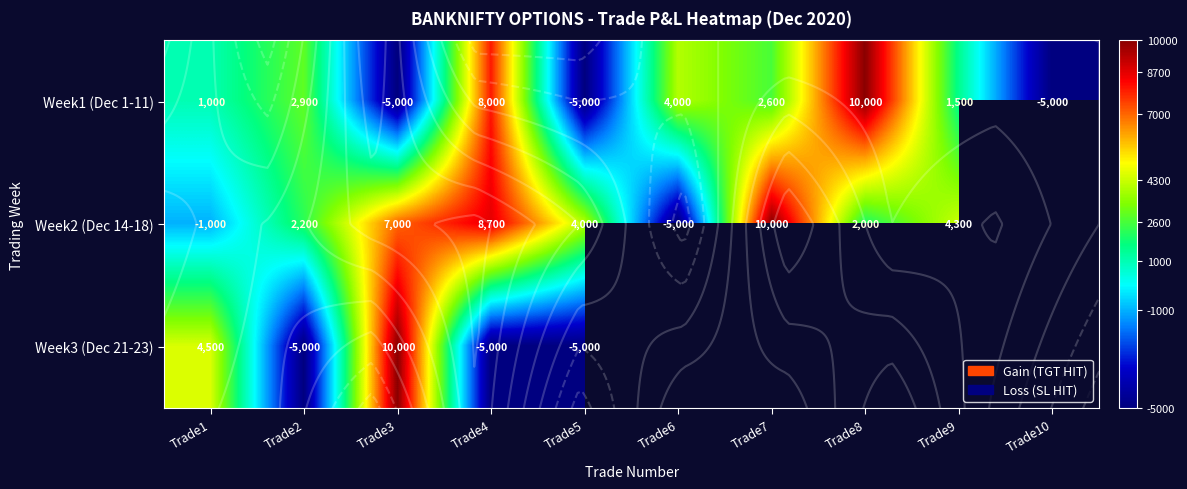

The value of Week2 (Dec 14-18) at Trade9 is 6398.5. True or false?

False